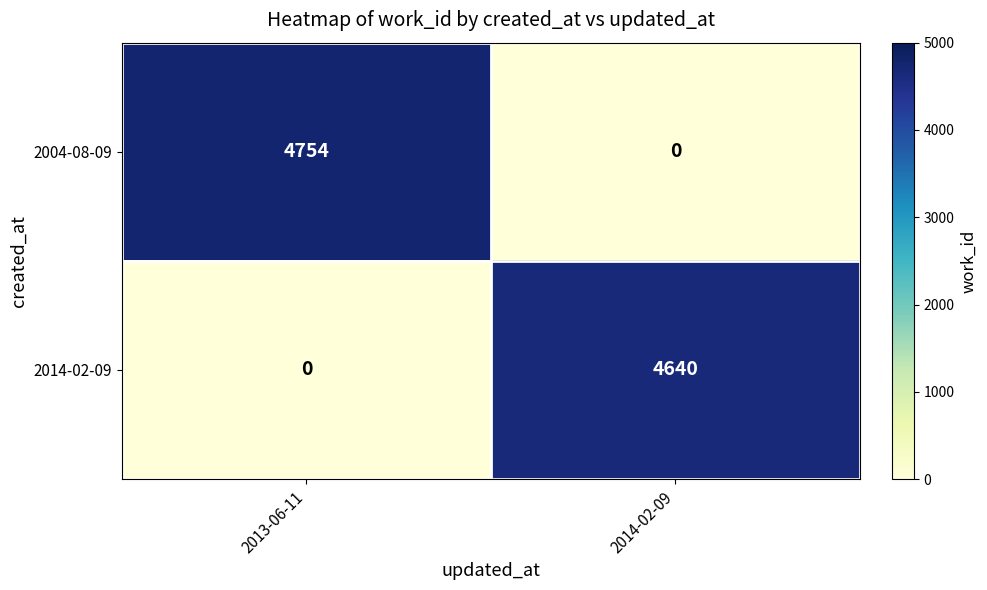

At which category is the sum across all series the highest?

2013-06-11